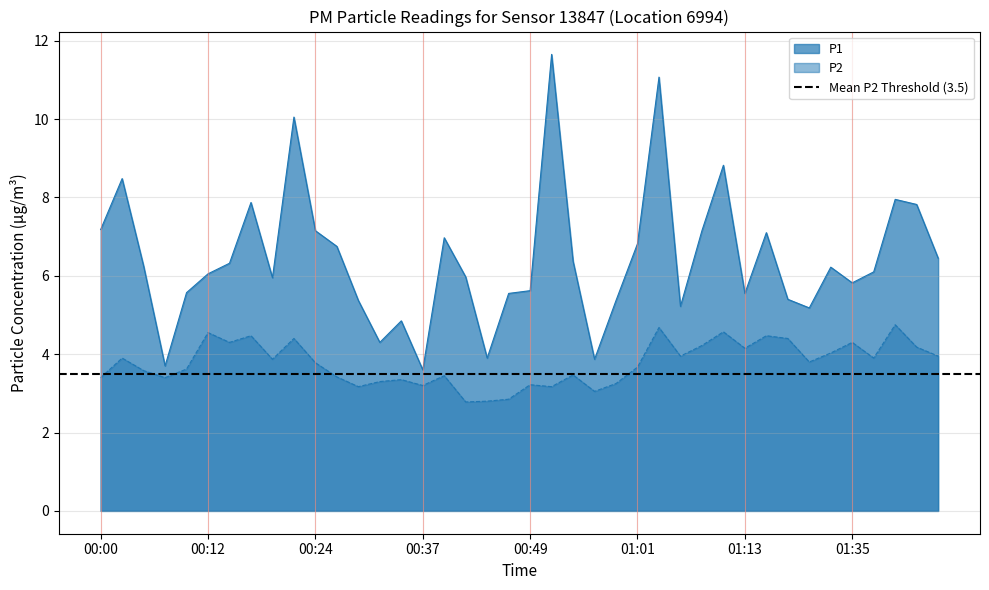

At which category does the chart reach its peak across all series?

00:51